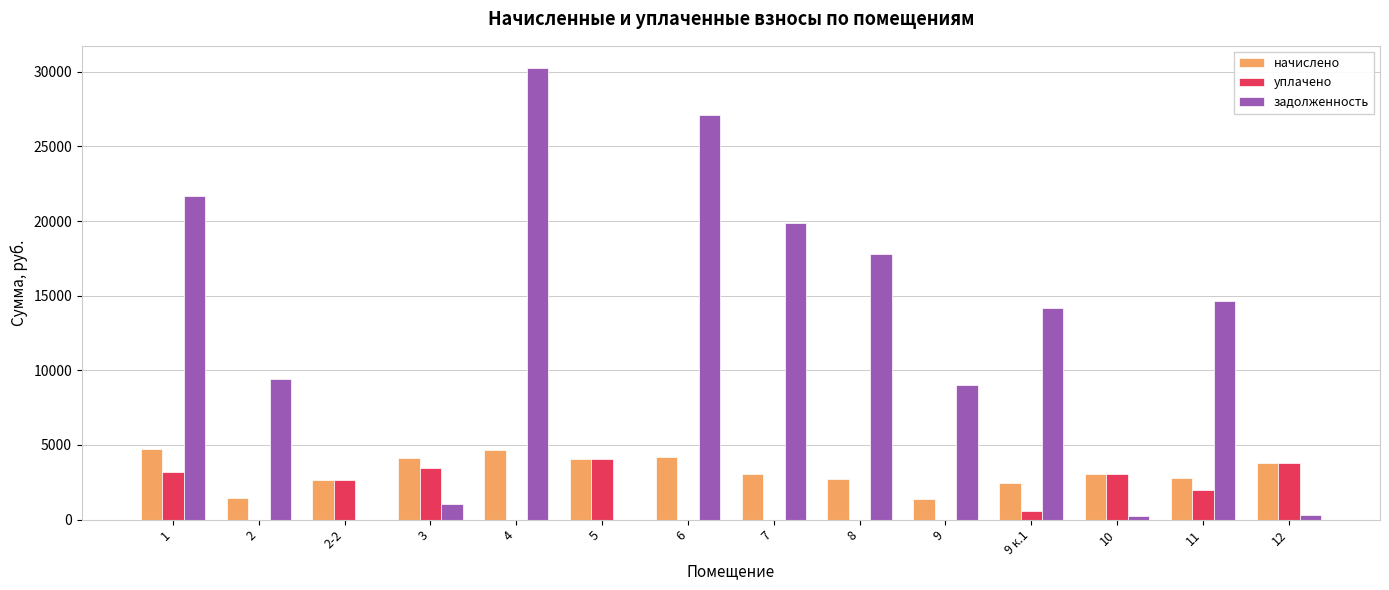

Between 2 and 11, which series saw the biggest shift?

задолженность